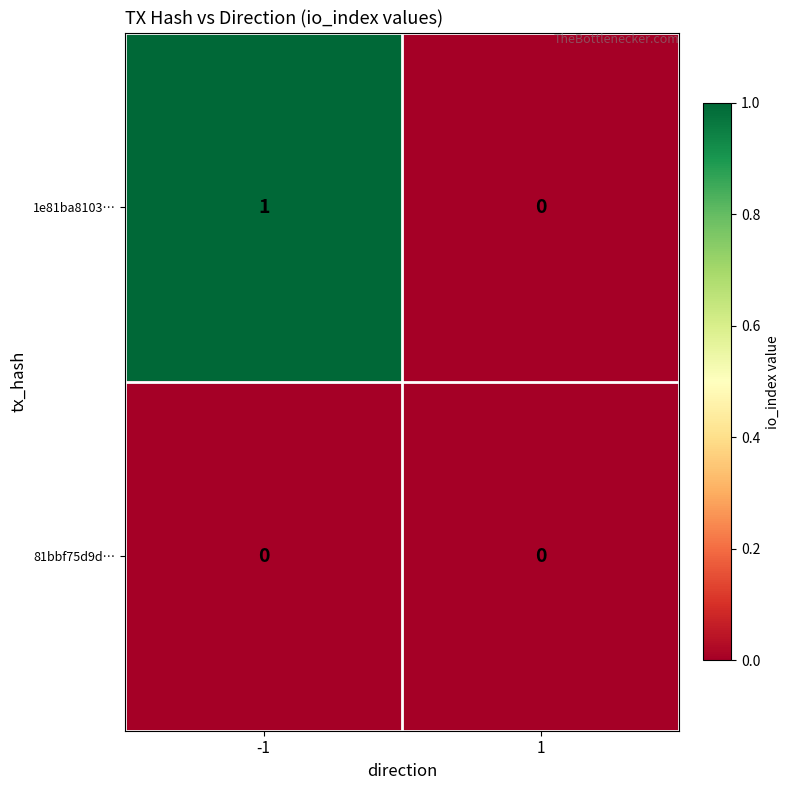

Which series has the widest spread of values?

1e81ba8103…